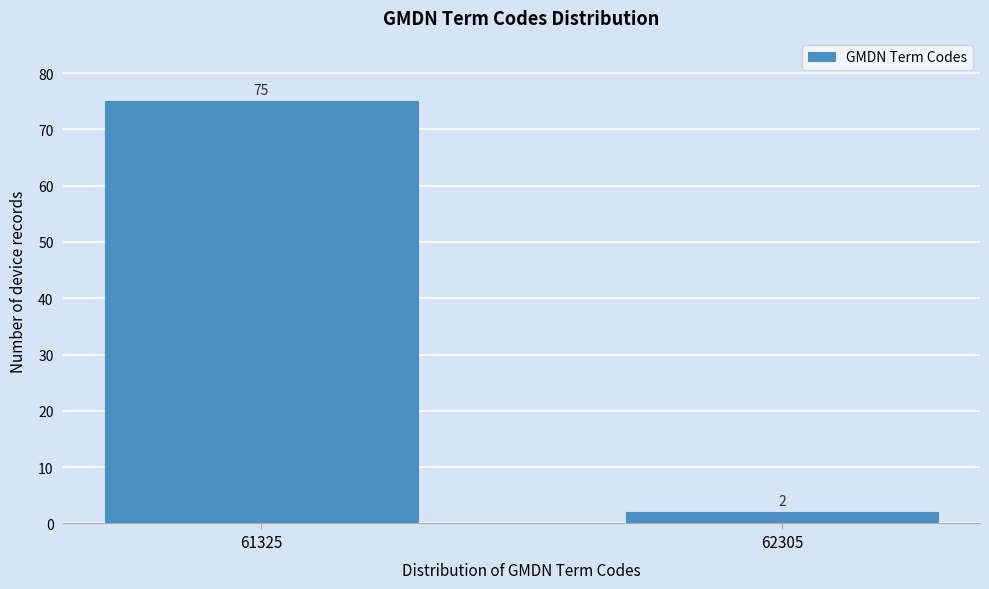

Reading right to left, list all the values displayed in this chart.

2	75